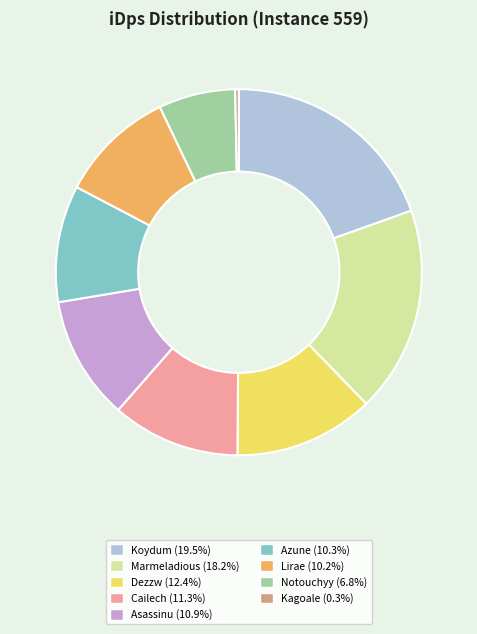

Combined, do Dezzw (12.4%) and Asassinu (10.9%) account for over 50%?

No